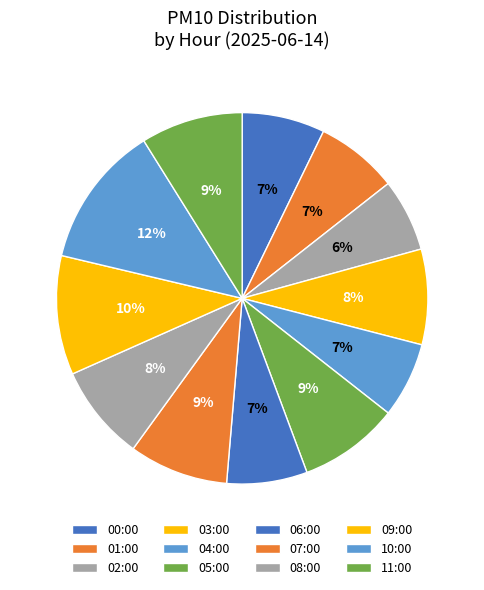

To the nearest percent, what portion does 03:00 represent?

8%